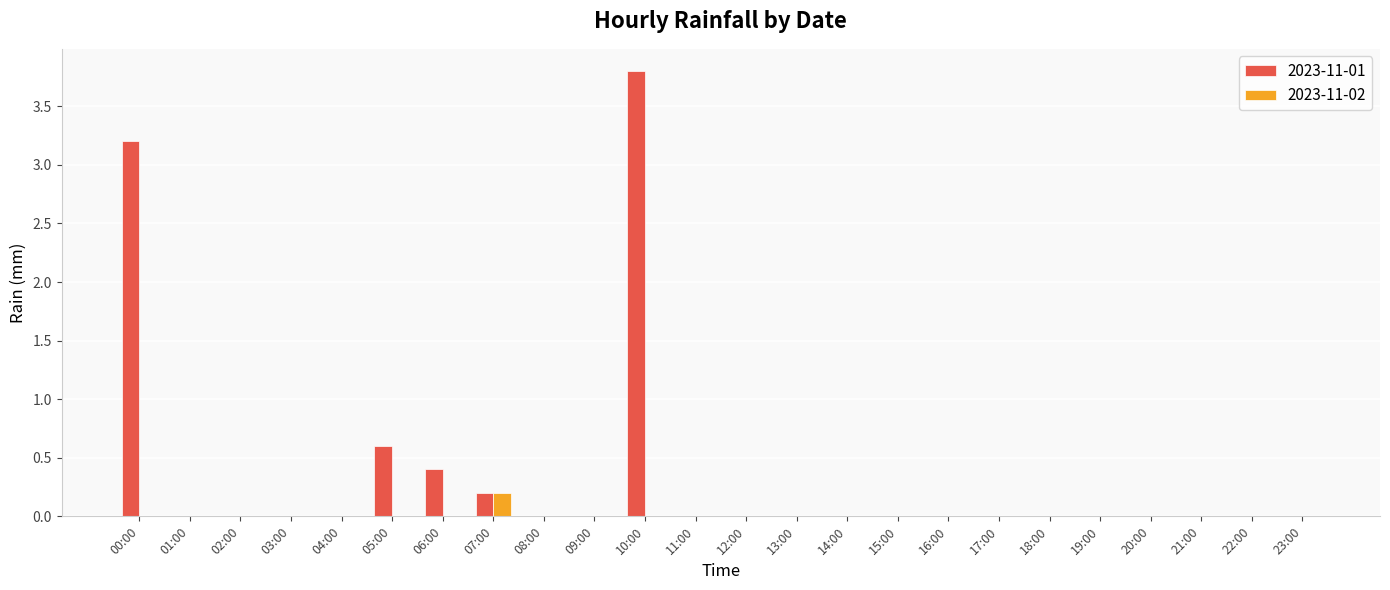

Is it true that 2023-11-02 equals 0.0 at 14:00?

True